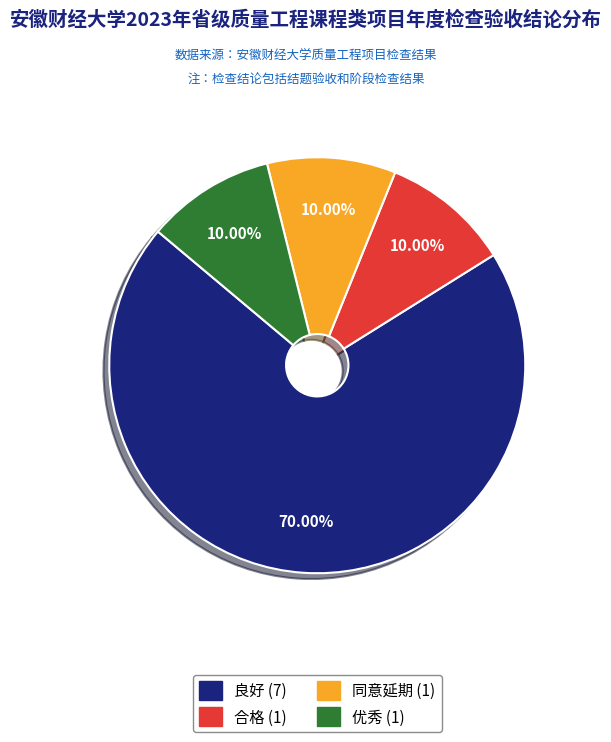

True or false: 优秀 accounts for 10% of the total.

True